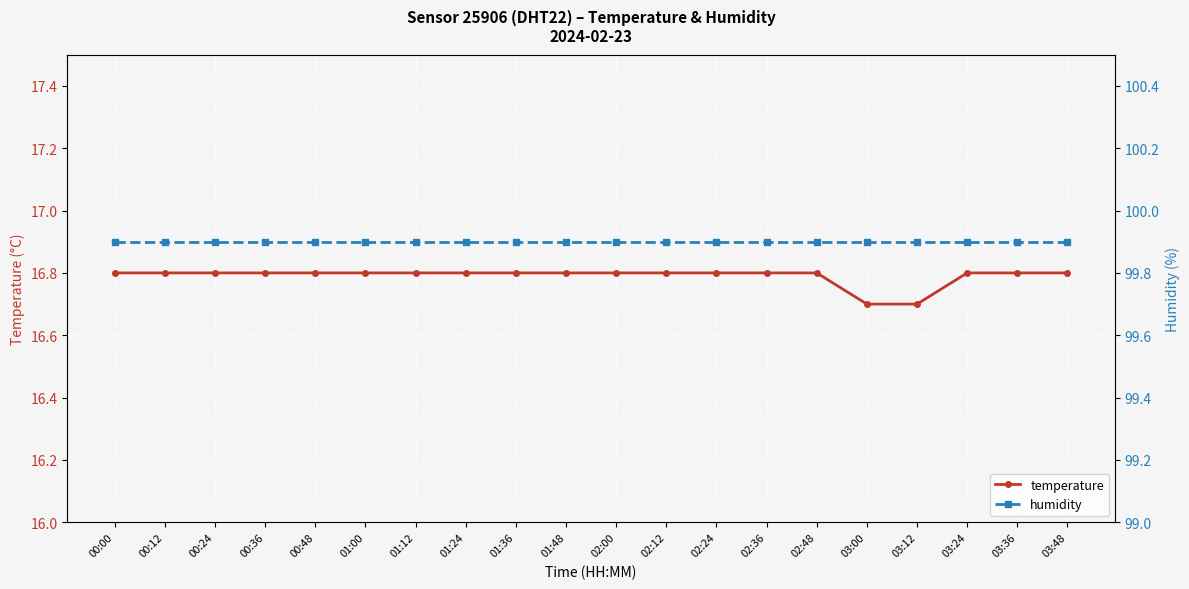

What is the average value of the humidity series?

99.9